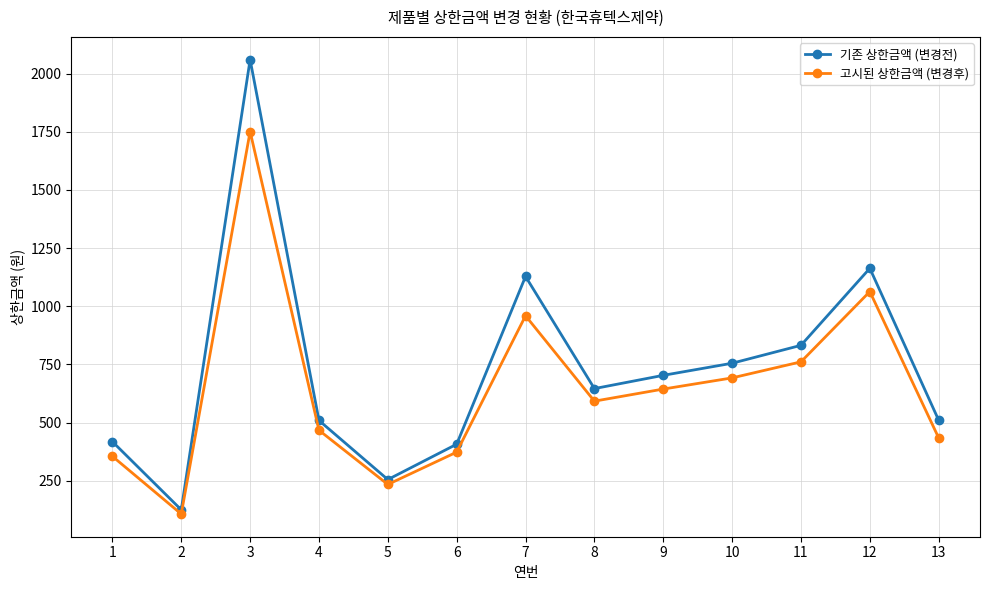

Count the number of data series in this chart.

2